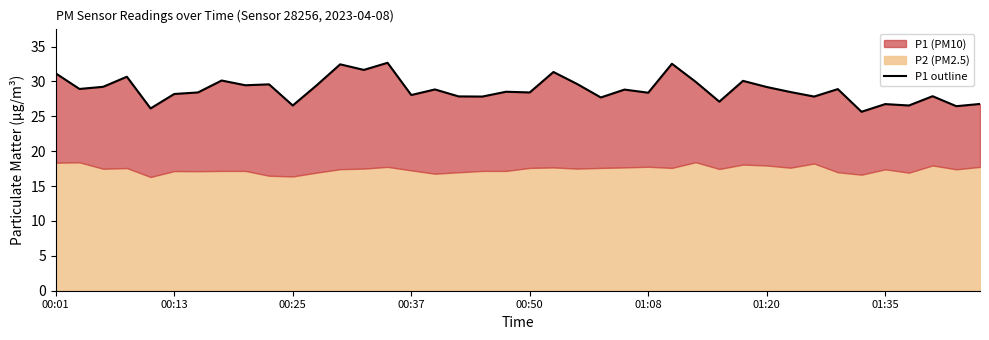

What is the difference between the values at 31 and 37?

0.6